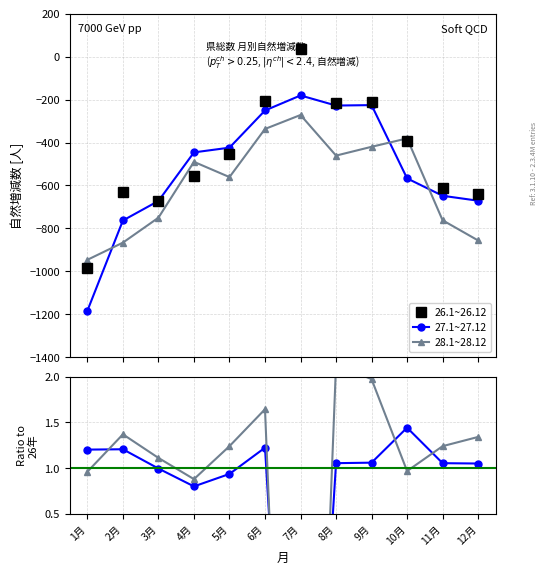

What value does the 28.1~28.12 series have at 2月?

1.4